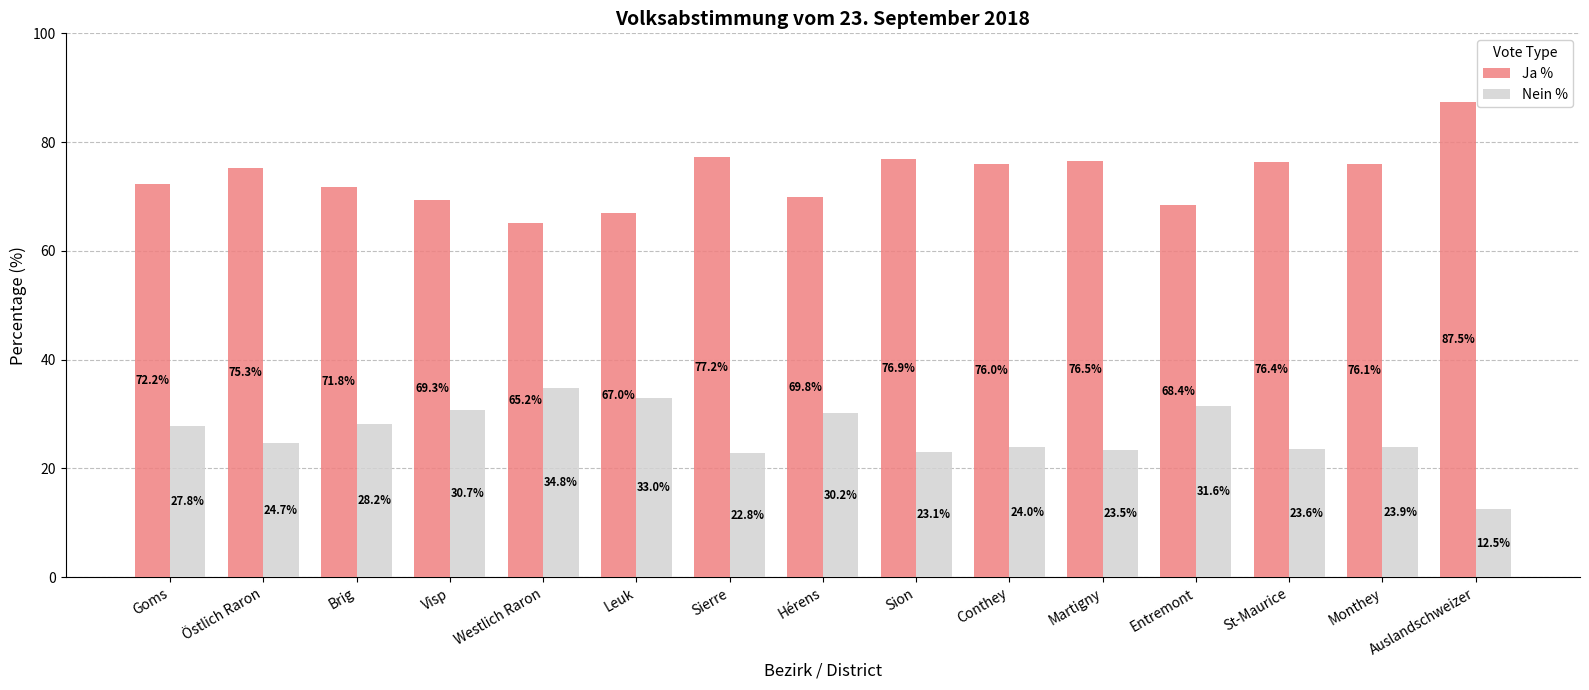

What is the spread (max minus min) of values at Sion?

53.8